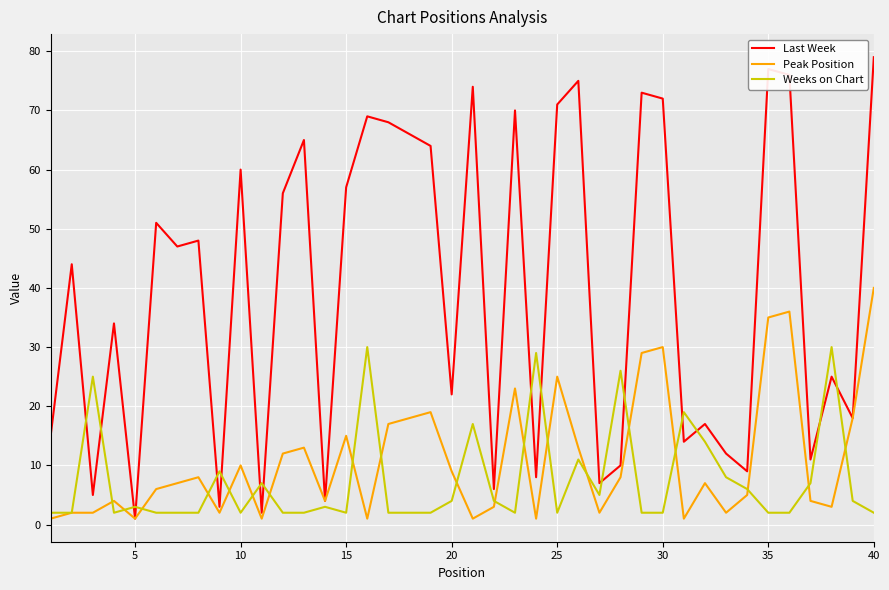

What is the maximum value shown in the chart?

79